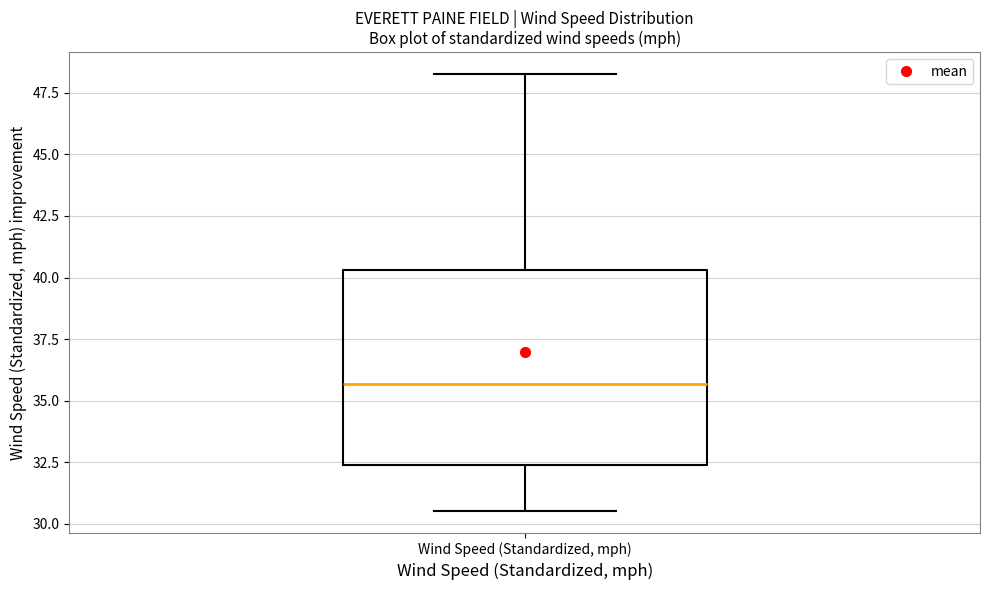

Read this box plot against the y-axis: the position of the median line, the range covered by the box, and the ends of both whiskers. The values are not printed on the chart, so give them approximately, as read against the axis.

median 35.5, box 32.5 to 40.5, whiskers 30.5 to 48.5